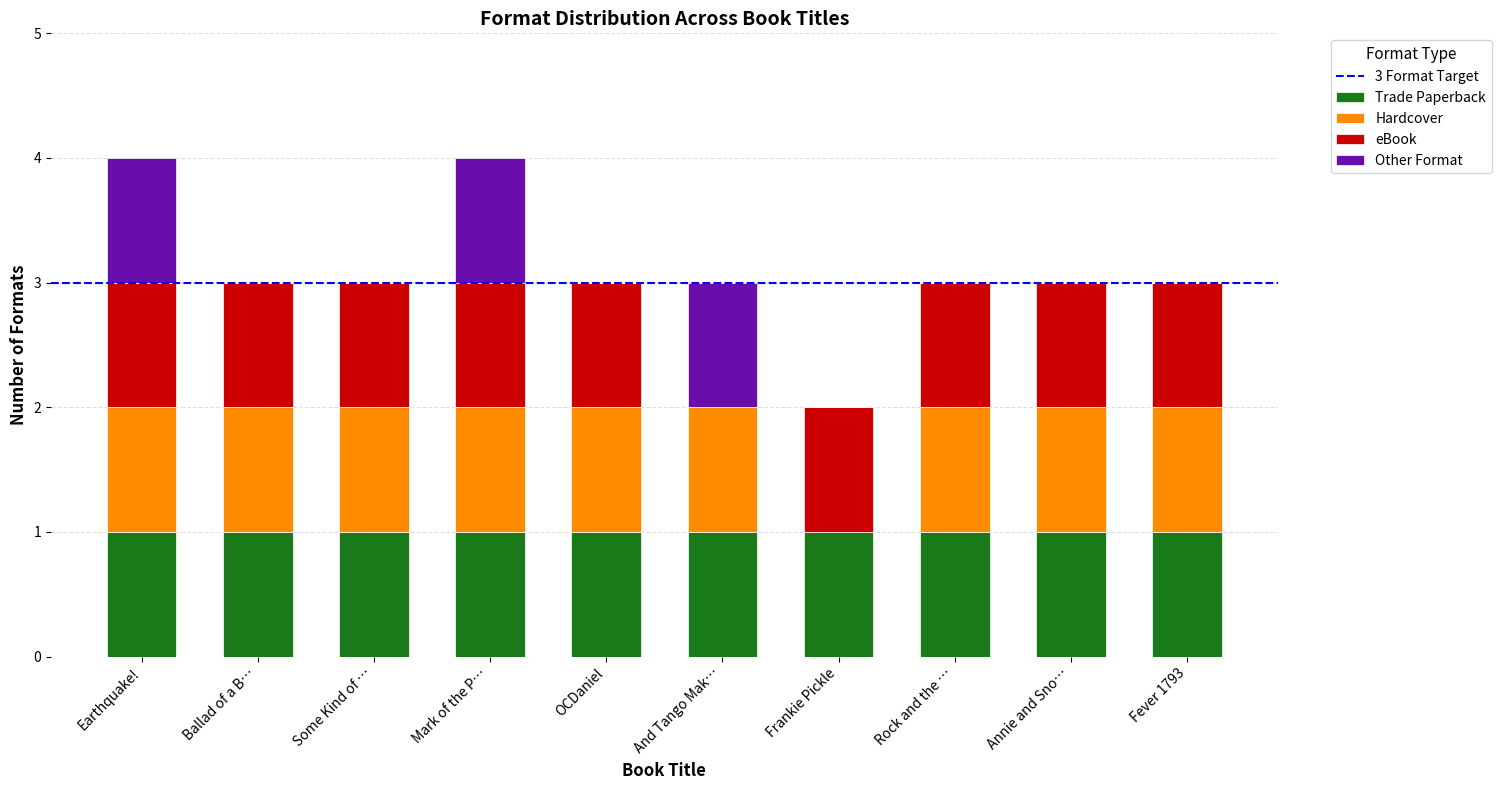

What is the sum of all Trade Paperback values?

10